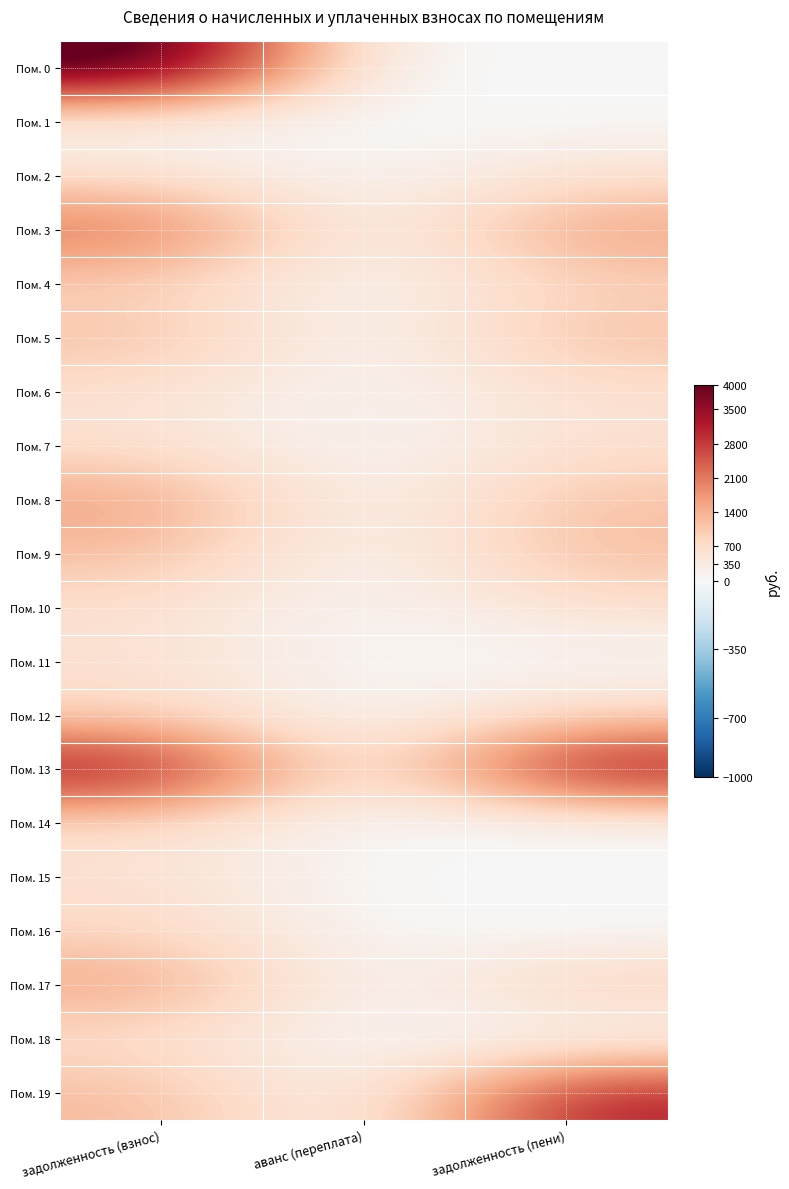

Reading left to right, what are all the values shown in this chart?

Пом. 0: задолженность (взнос)=4563.3	аванс (переплата)=0.0	задолженность (пени)=0.0
Пом. 1: задолженность (взнос)=0.0	аванс (переплата)=0.0	задолженность (пени)=0.0
Пом. 2: задолженность (взнос)=632.6	аванс (переплата)=0.0	задолженность (пени)=632.6
Пом. 3: задолженность (взнос)=2288.2	аванс (переплата)=0.0	задолженность (пени)=1678.7
Пом. 4: задолженность (взнос)=889.3	аванс (переплата)=0.0	задолженность (пени)=889.3
Пом. 5: задолженность (взнос)=1219.1	аванс (переплата)=0.0	задолженность (пени)=1206.1
Пом. 6: задолженность (взнос)=610.2	аванс (переплата)=0.0	задолженность (пени)=628.5
Пом. 7: задолженность (взнос)=625.9	аванс (переплата)=0.0	задолженность (пени)=626.0
Пом. 8: задолженность (взнос)=1639.4	аванс (переплата)=0.0	задолженность (пени)=1181.4
Пом. 9: задолженность (взнос)=1246.1	аванс (переплата)=0.0	задолженность (пени)=1246.1
Пом. 10: задолженность (взнос)=632.0	аванс (переплата)=0.0	задолженность (пени)=632.0
Пом. 11: задолженность (взнос)=633.0	аванс (переплата)=0.0	задолженность (пени)=0.0
Пом. 12: задолженность (взнос)=824.7	аванс (переплата)=0.0	задолженность (пени)=824.7
Пом. 13: задолженность (взнос)=3569.5	аванс (переплата)=0.0	задолженность (пени)=3569.5
Пом. 14: задолженность (взнос)=644.0	аванс (переплата)=0.0	задолженность (пени)=14.3
Пом. 15: задолженность (взнос)=630.9	аванс (переплата)=0.0	задолженность (пени)=0.0
Пом. 16: задолженность (взнос)=827.2	аванс (переплата)=0.0	задолженность (пени)=0.0
Пом. 17: задолженность (взнос)=1632.0	аванс (переплата)=0.0	задолженность (пени)=1009.1
Пом. 18: задолженность (взнос)=628.5	аванс (переплата)=0.0	задолженность (пени)=0.0
Пом. 19: задолженность (взнос)=1283.6	аванс (переплата)=0.0	задолженность (пени)=3165.2